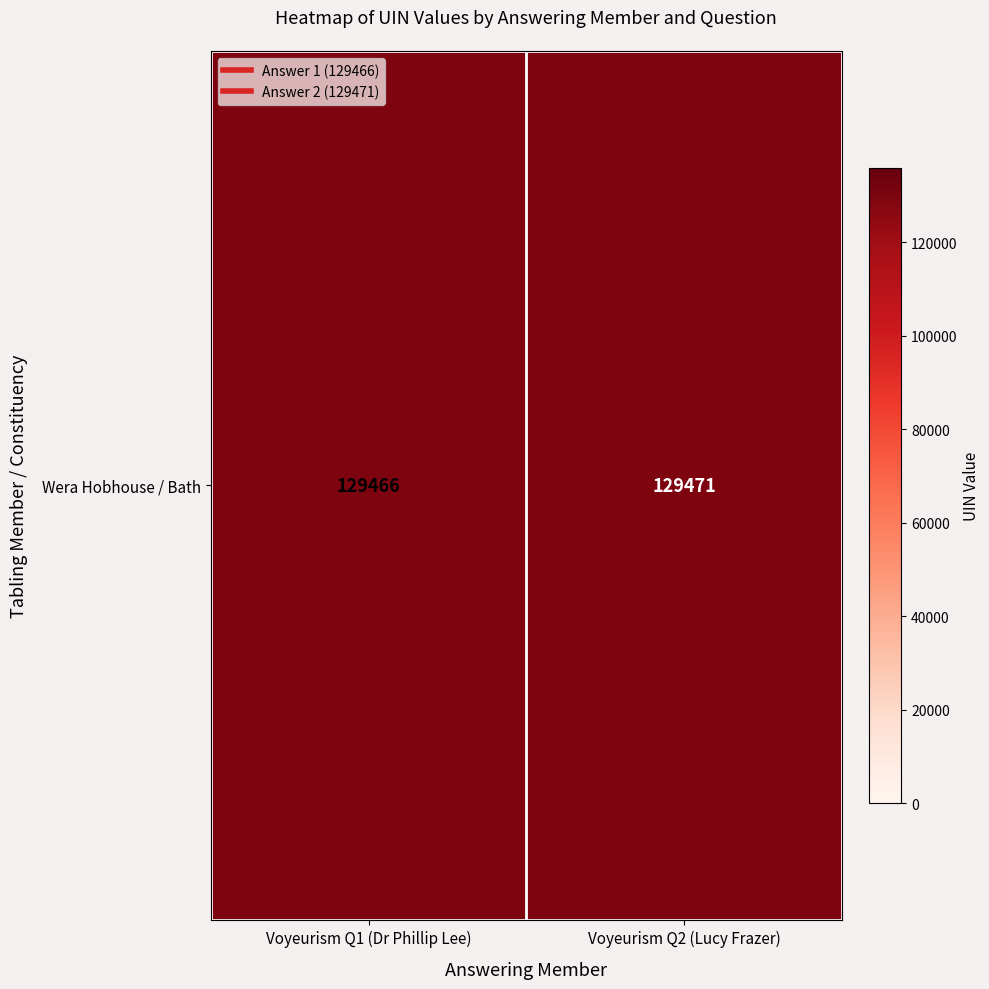

What is the average value?

129468